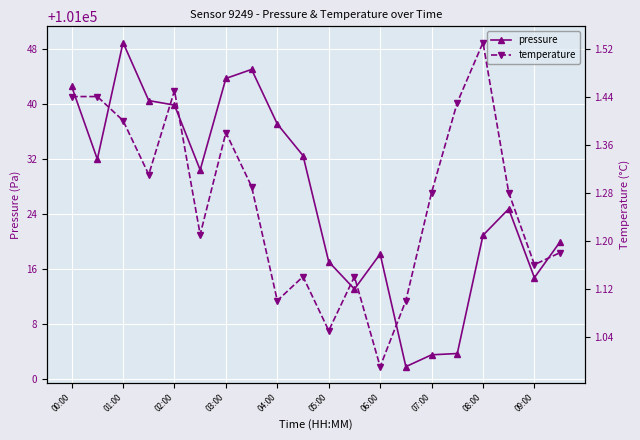

Is it true that pressure equals 101003.5 at 07:00?

True